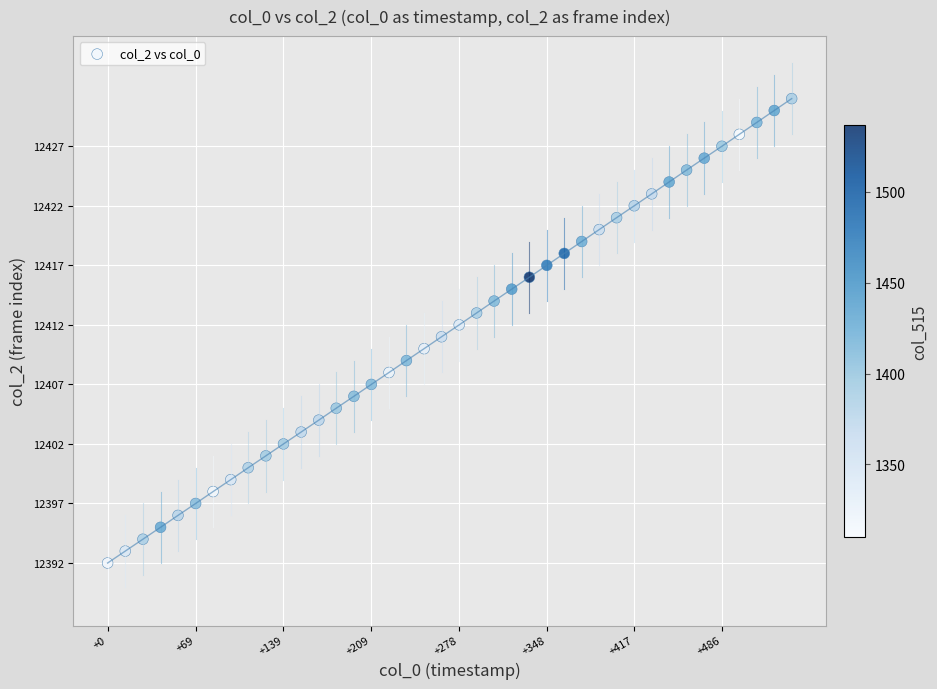

What is the range of Y values (max minus min)?

39